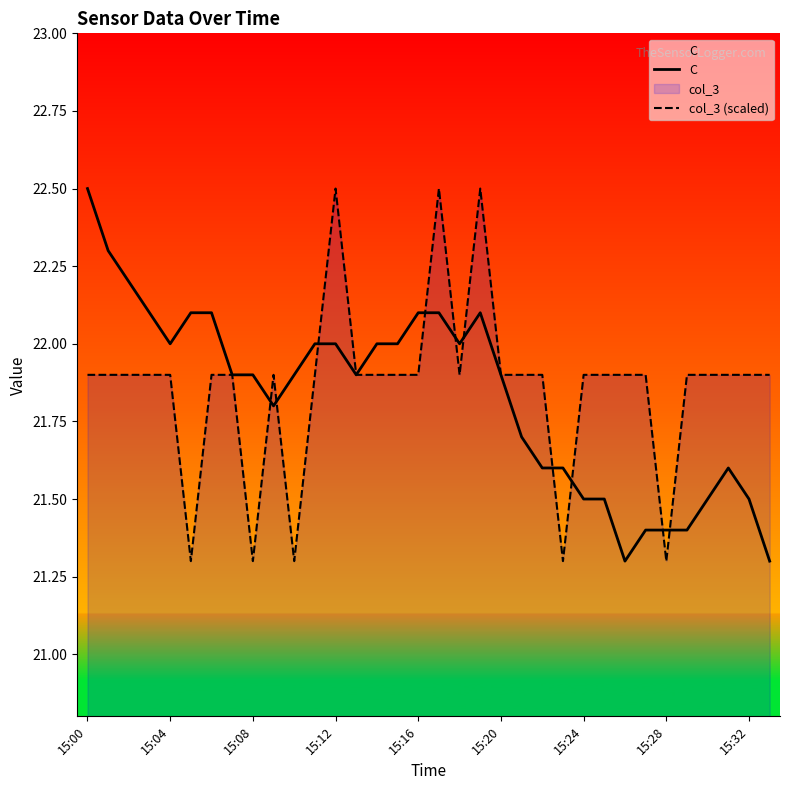

Reading left to right, what are all the values shown in this chart?

C: 22.5	22.3	22.2	22.1	22.0	22.1	22.1	21.9	21.9	21.8	21.9	22.0	22.0	21.9	22.0	22.0	22.1	22.1	22.0	22.1	21.9	21.7	21.6	21.6	21.5	21.5	21.3	21.4	21.4	21.4	21.5	21.6	21.5	21.3
col_3 (scaled): 21.9	21.9	21.9	21.9	21.9	21.3	21.9	21.9	21.3	21.9	21.3	21.9	22.5	21.9	21.9	21.9	21.9	22.5	21.9	22.5	21.9	21.9	21.9	21.3	21.9	21.9	21.9	21.9	21.3	21.9	21.9	21.9	21.9	21.9